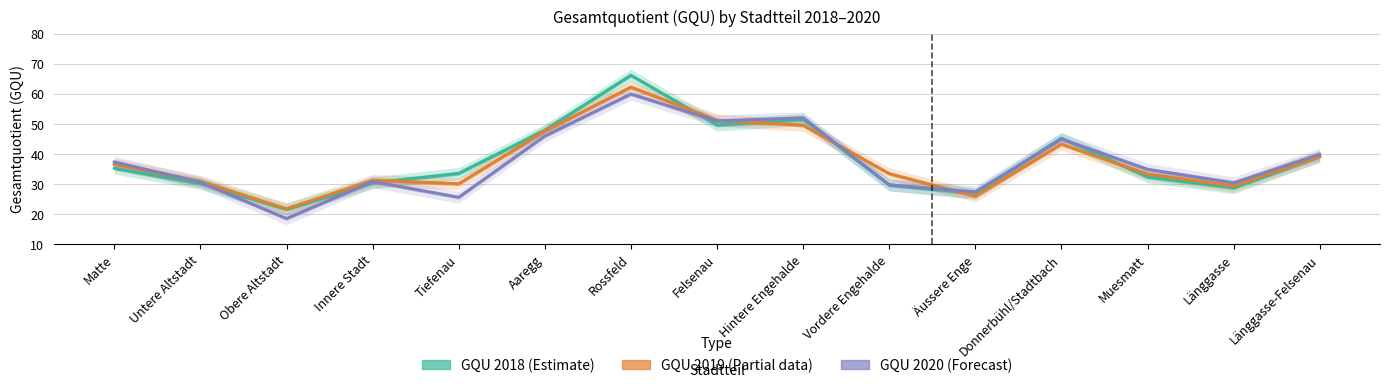

Which series ends up on top after the final intersection of GQU 2020 (Forecast) and GQU 2018 (Estimate)?

GQU 2020 (Forecast)